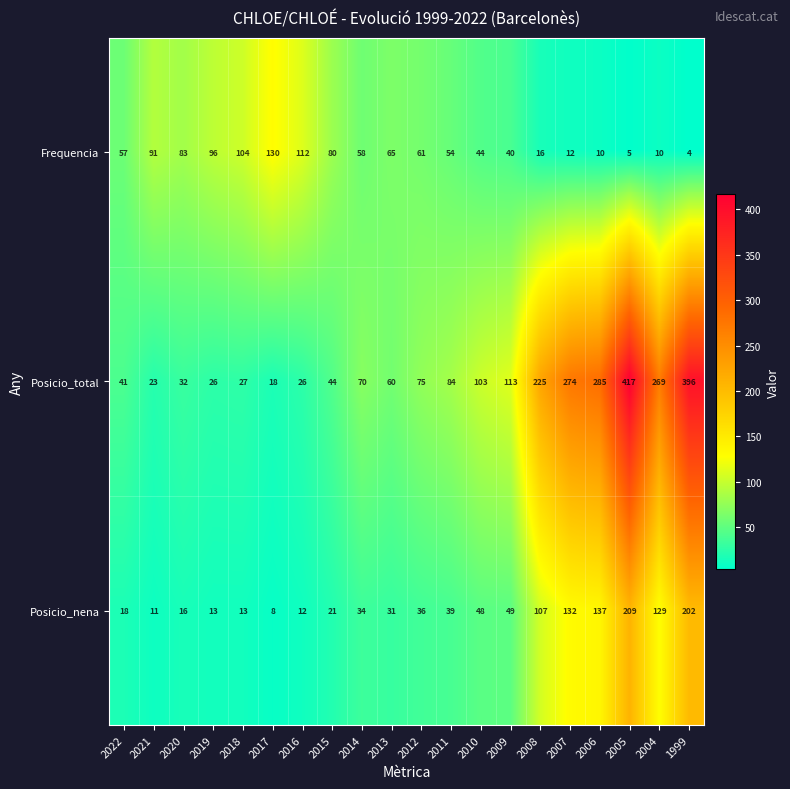

Where does the Frequencia series first go above 58?

2021